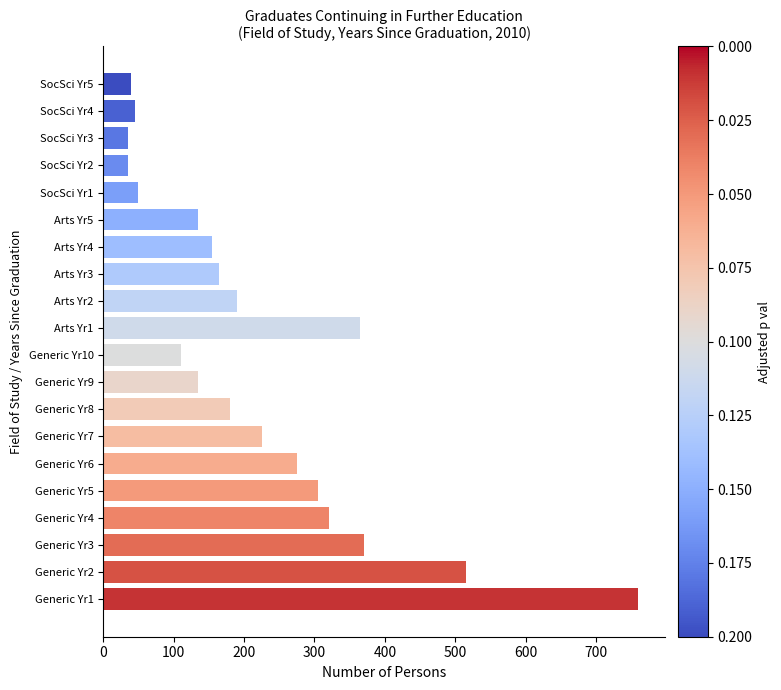

What is the sum of all values?

4410